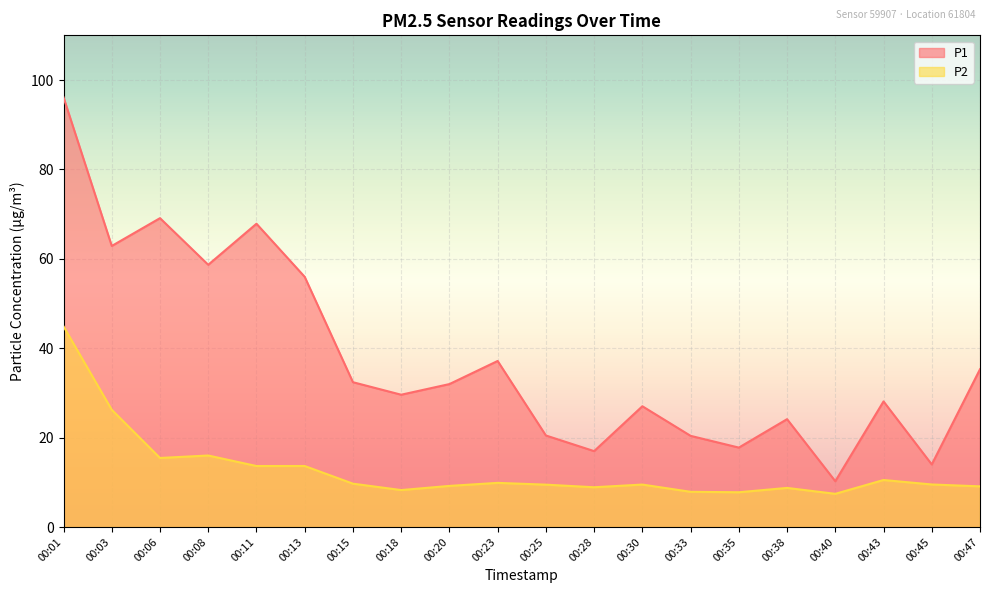

How many series are shown in this chart?

2